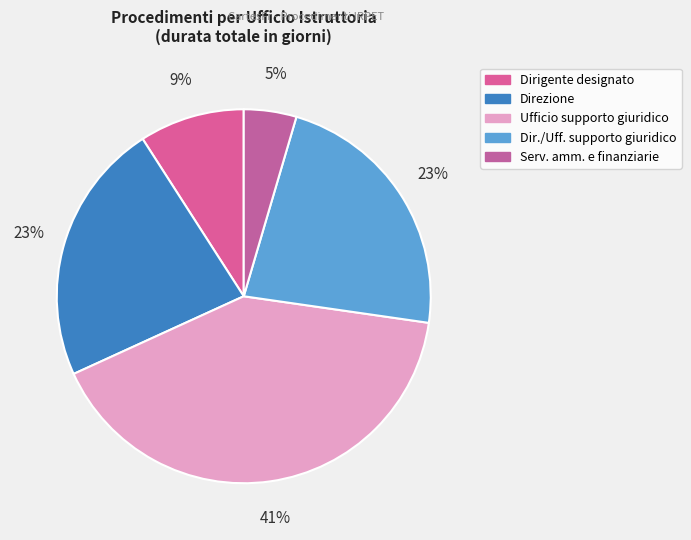

Count the number of slices in the pie.

5